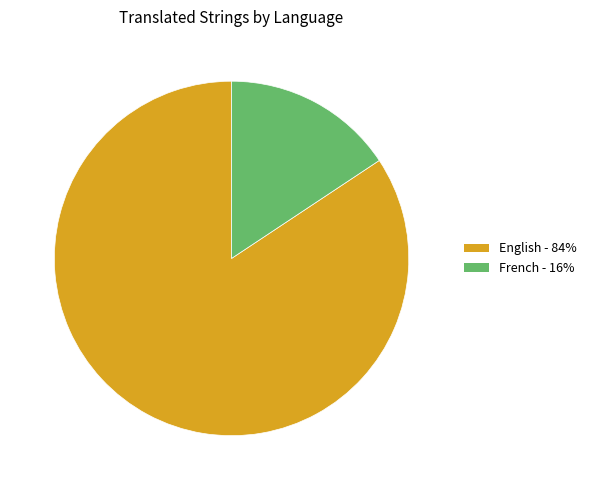

Count the number of slices in the pie.

2